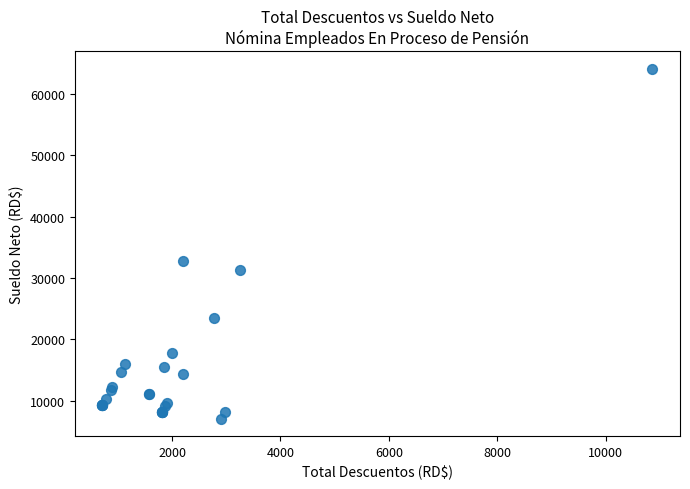

What Y value in the scatter plot is closest to 35613?

32806.5